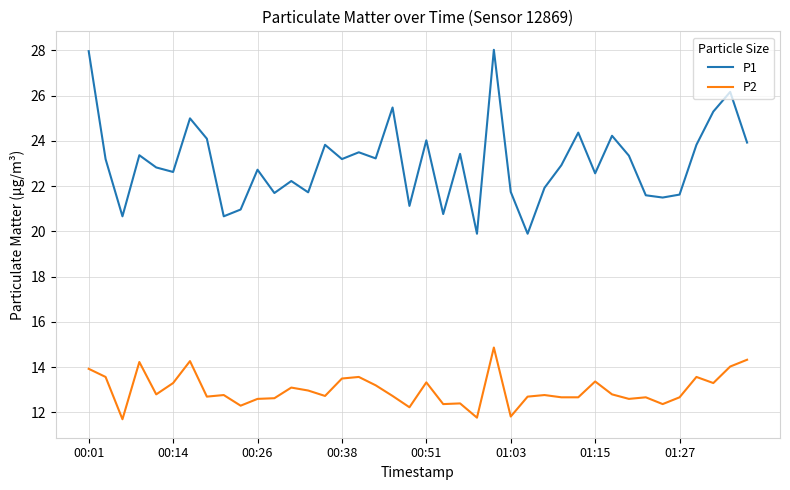

True or false: P1 and P2 intersect in this chart.

False